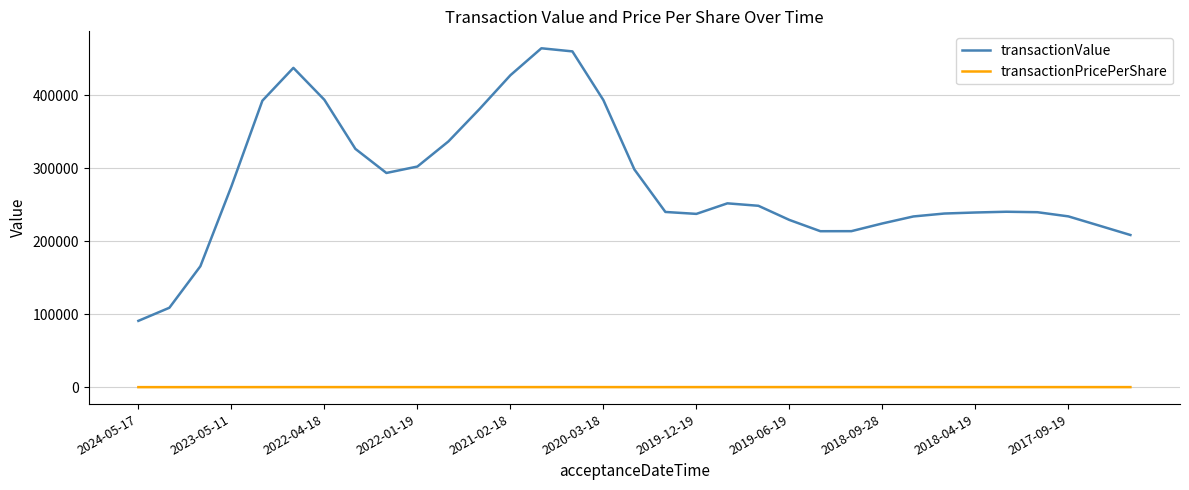

Which series has the largest total across all categories?

transactionValue